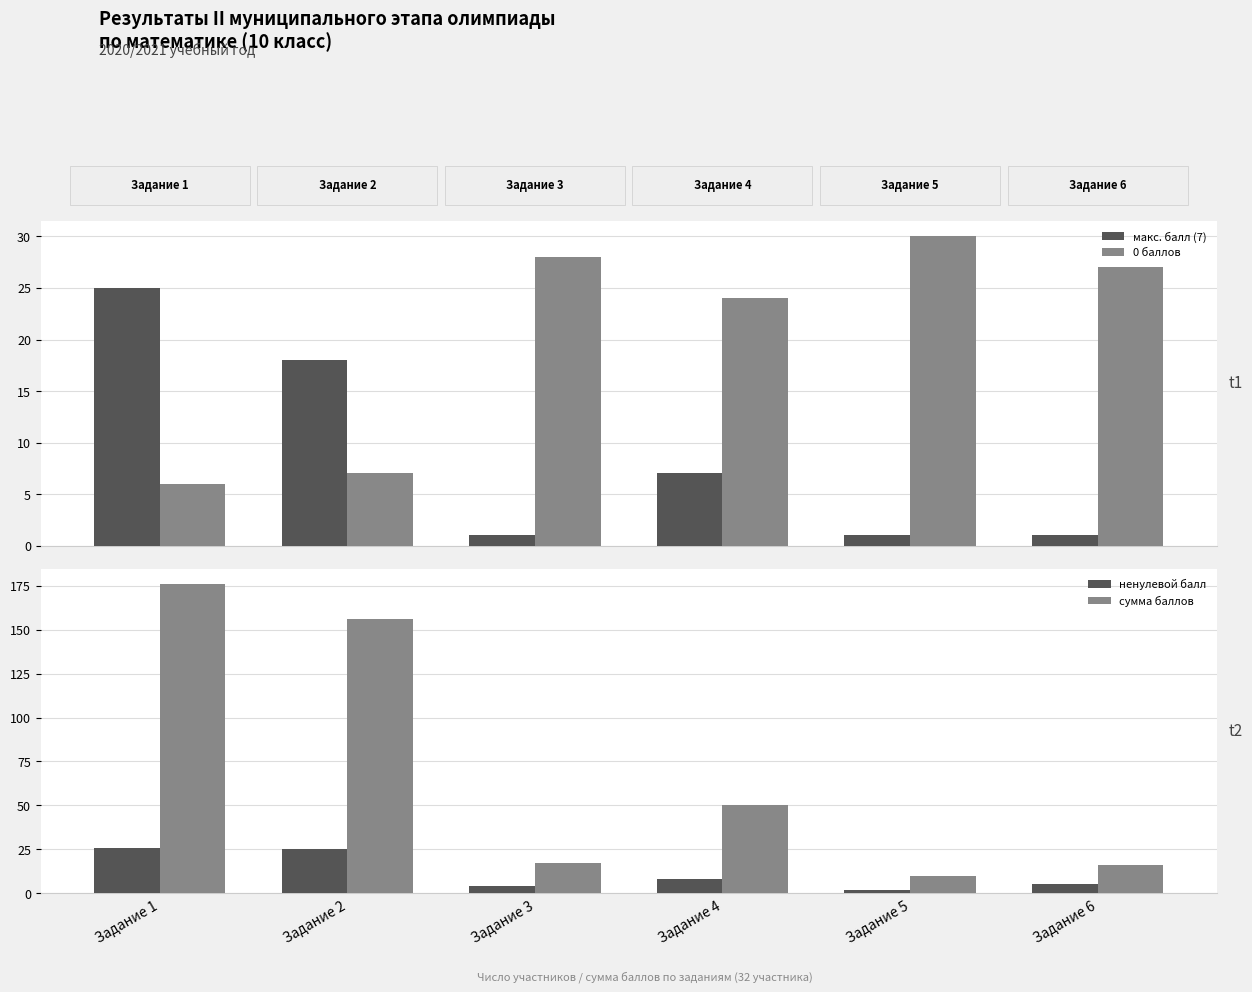

What is the value of the сумма баллов bar at the 5th from the left?

10